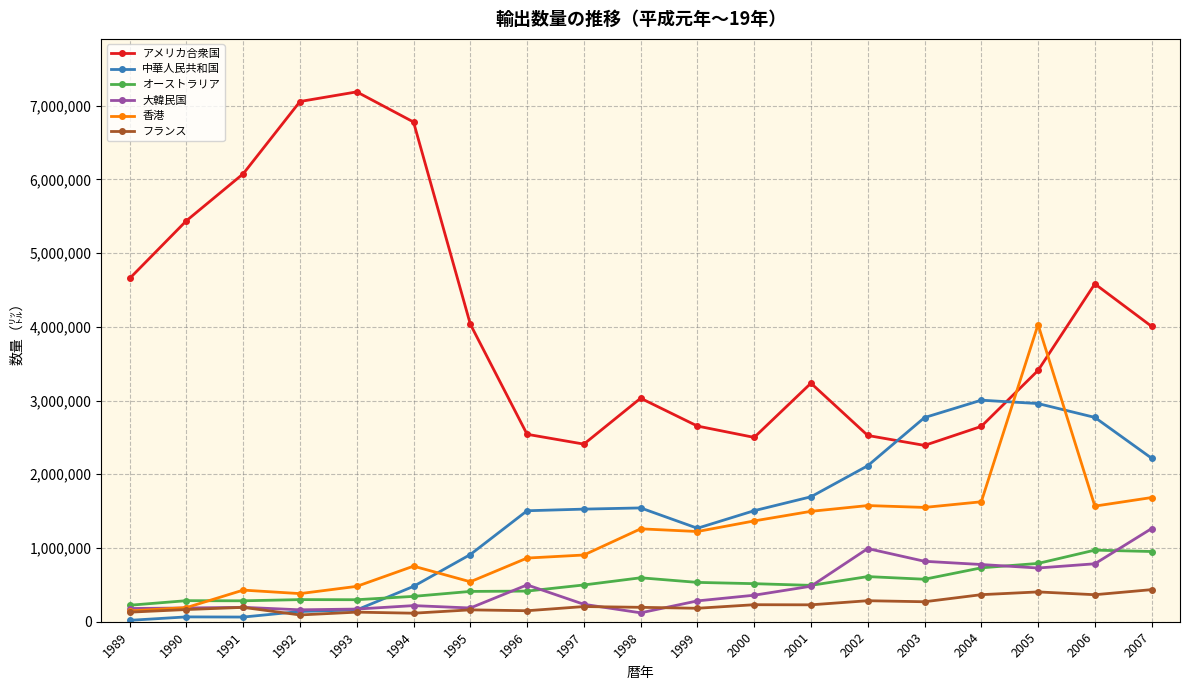

The フランス series shows 194742 at 1991. True or false?

True